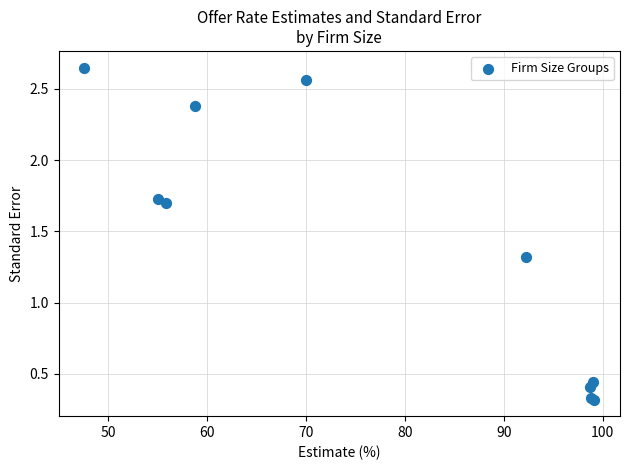

What Y value in the scatter plot is closest to 1?

1.3